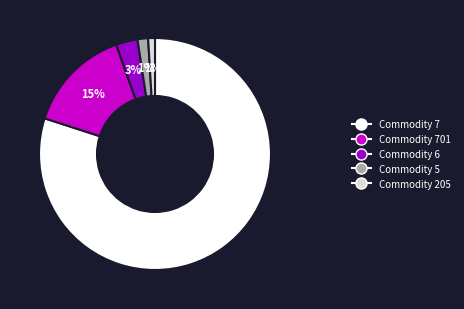

Between Commodity 6 and Commodity 205, which is larger?

Commodity 6